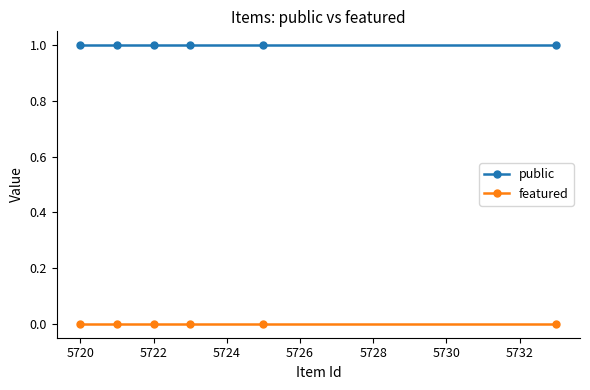

What is the value of the public point at the 5th from the left?

1